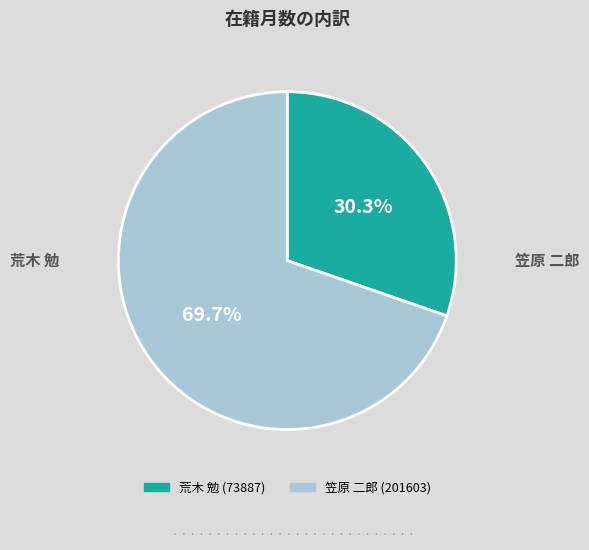

Combined, what portion of the pie is 荒木 勉 (73887) and 笠原 二郎 (201603)?

100.0%